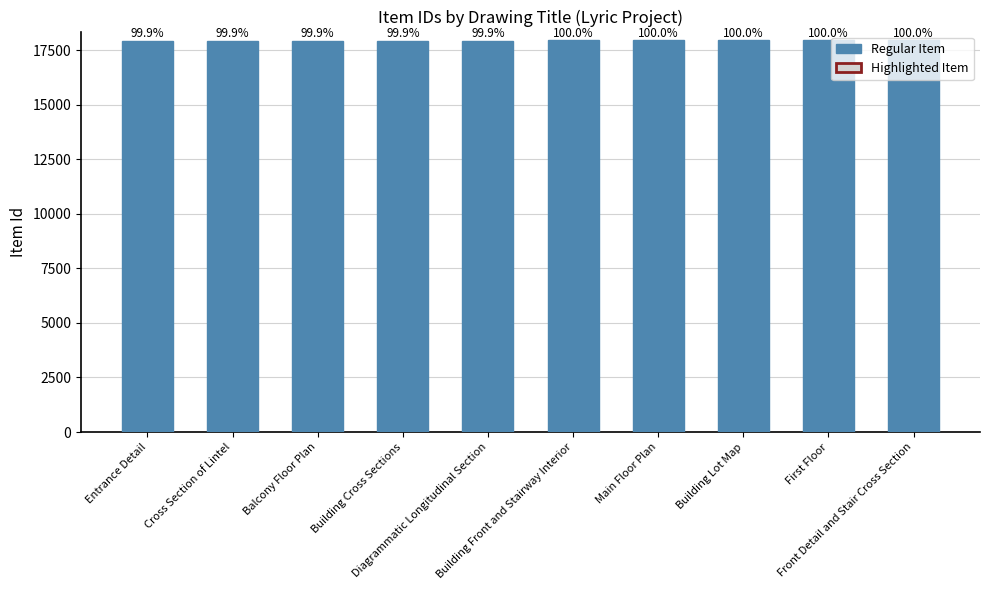

What is the average value?

17943